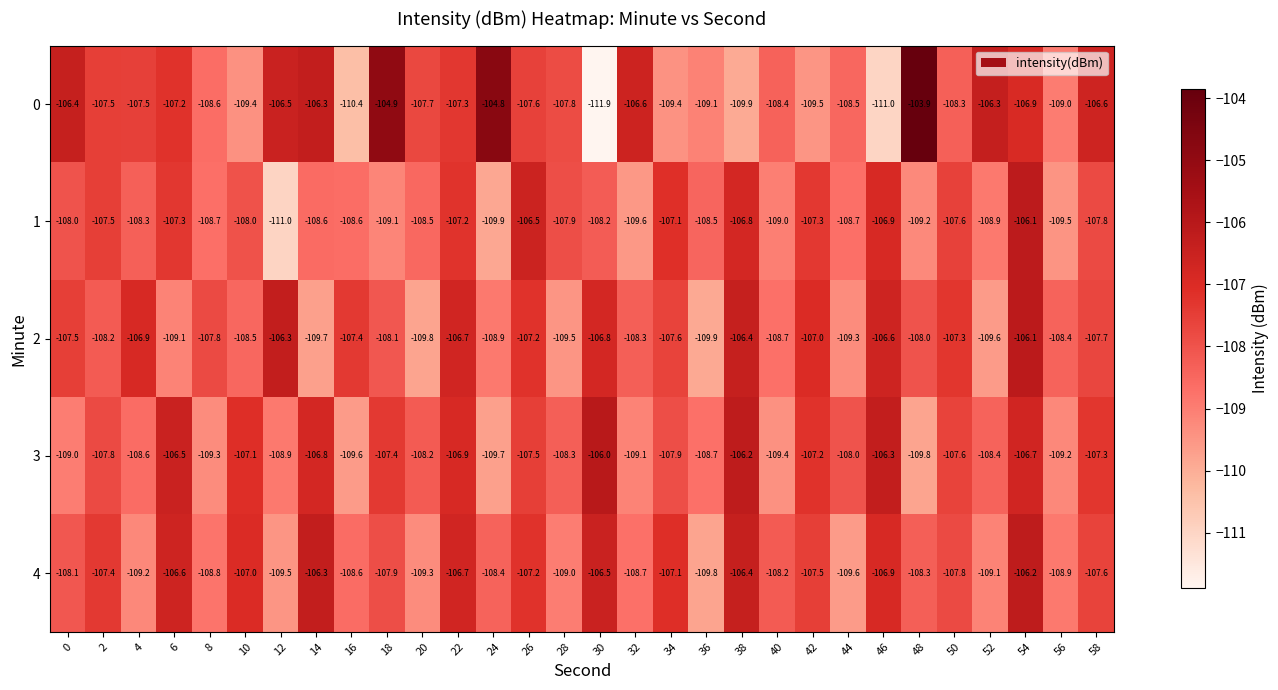

Rank the series at 48 from highest to lowest value.

0, 2, 4, 1, 3